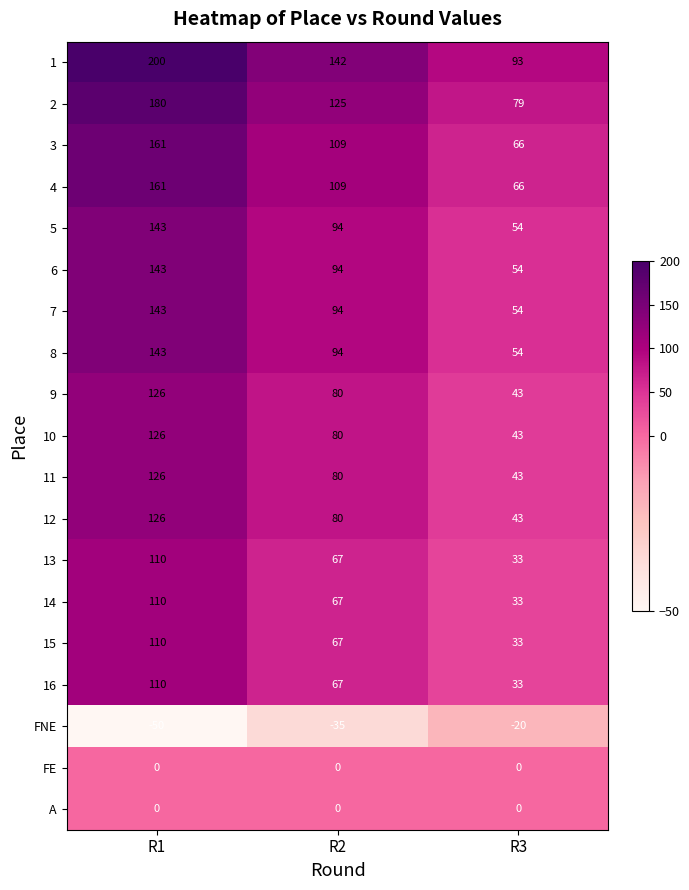

What is the minimum value for 13?

33